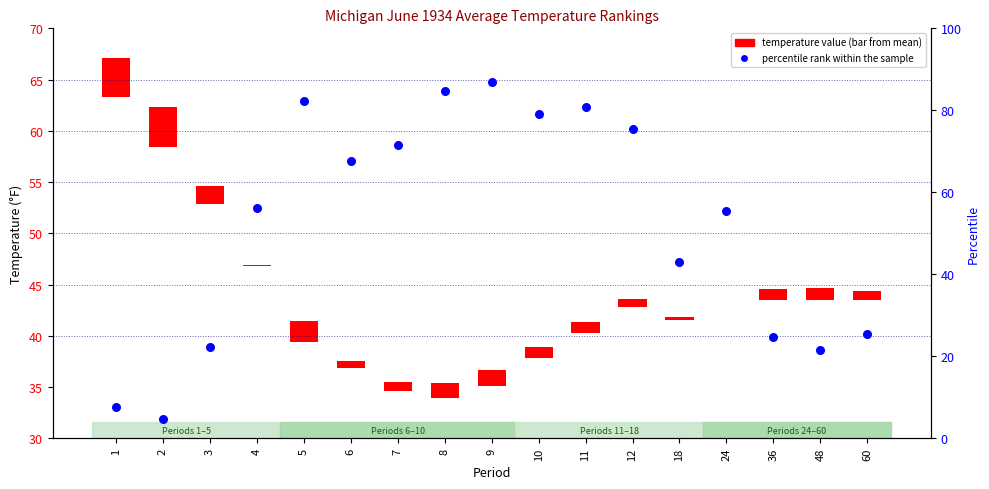

Between 2 and 5, which is larger?

5